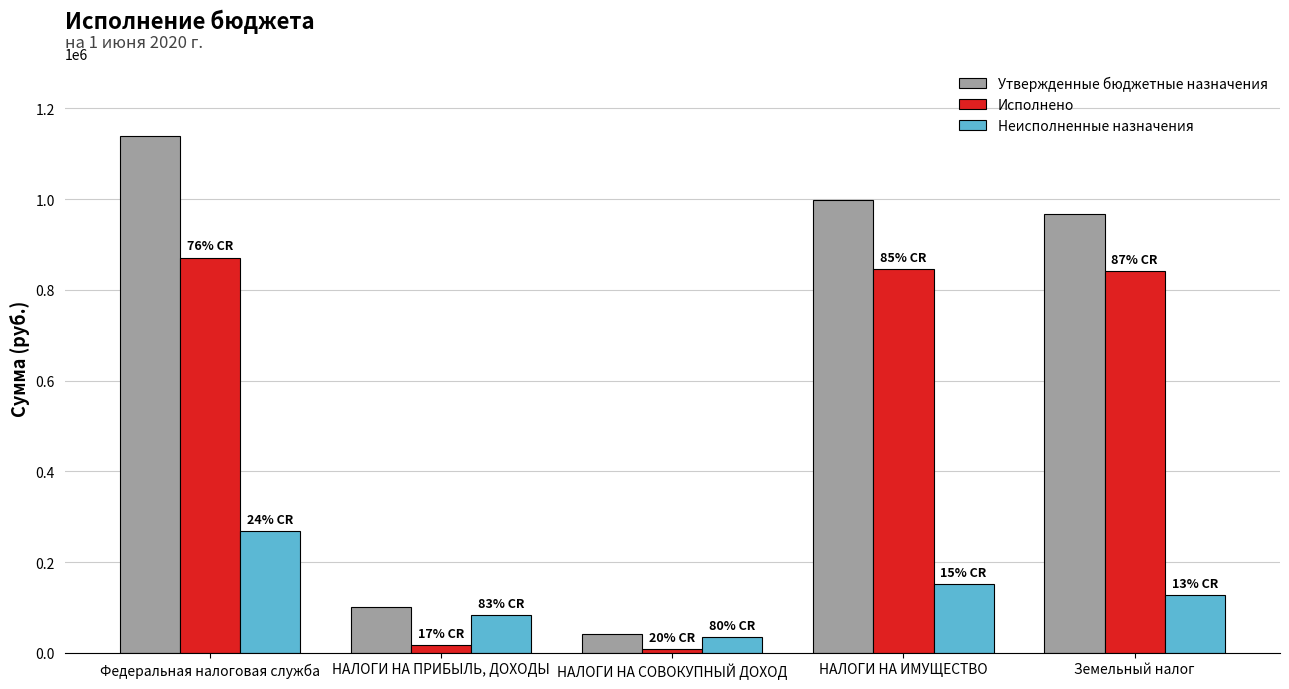

Which series has the largest total across all categories?

Утвержденные бюджетные назначения